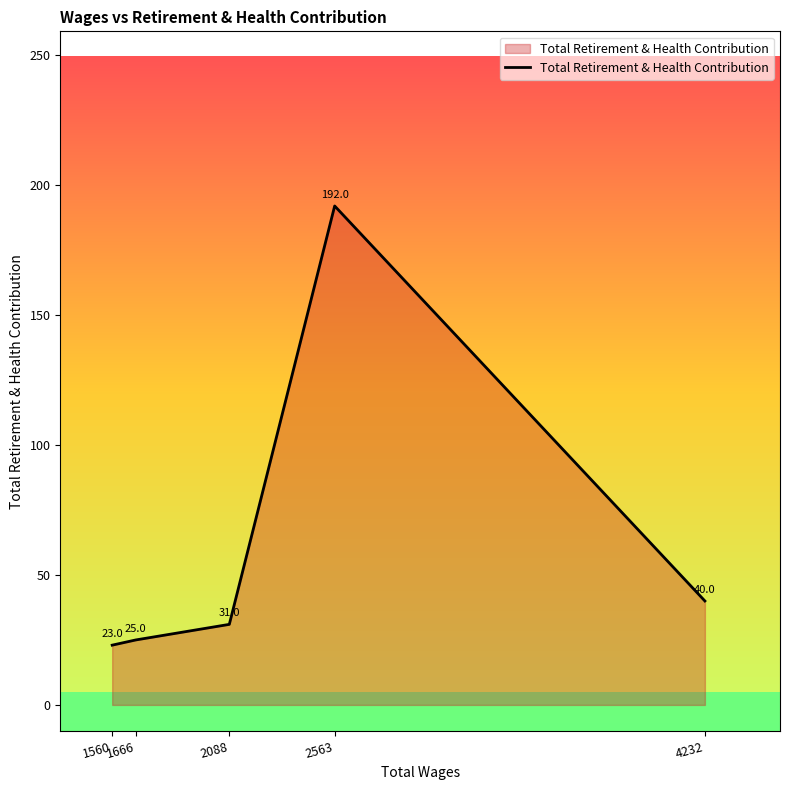

What value does the data have at 1560?

23